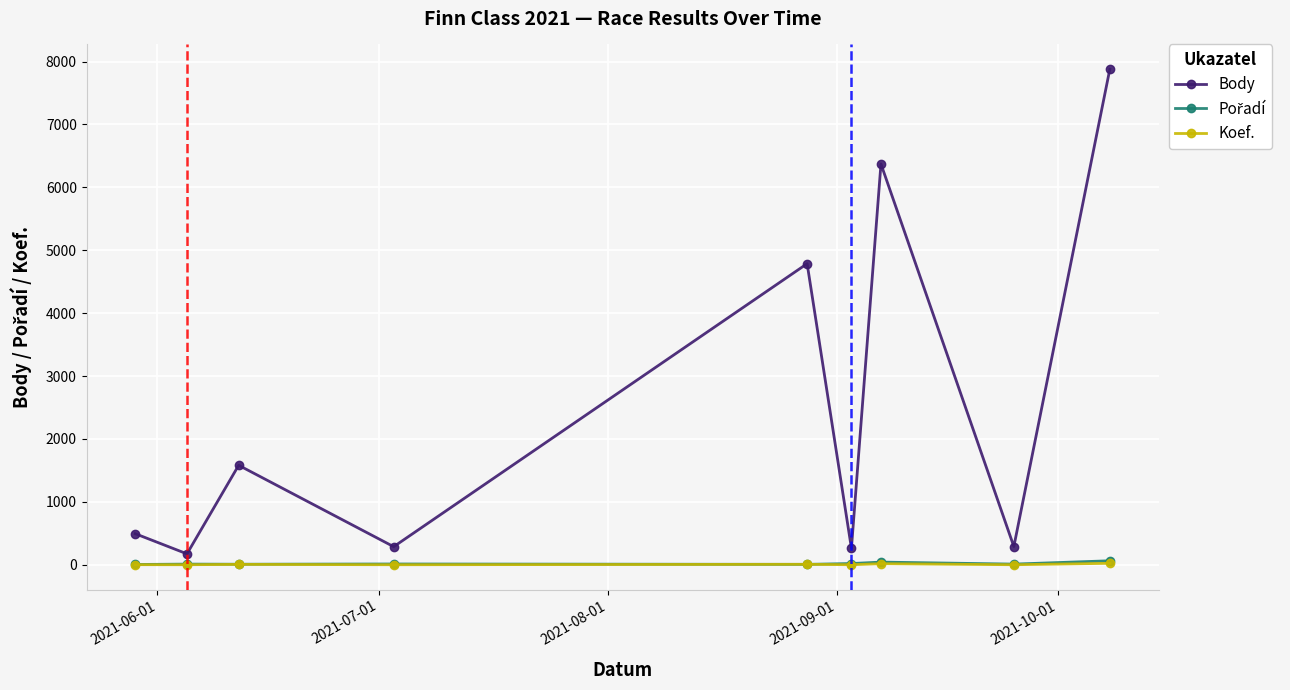

What is the difference between the maximum and second lowest values in the Body series?

7616